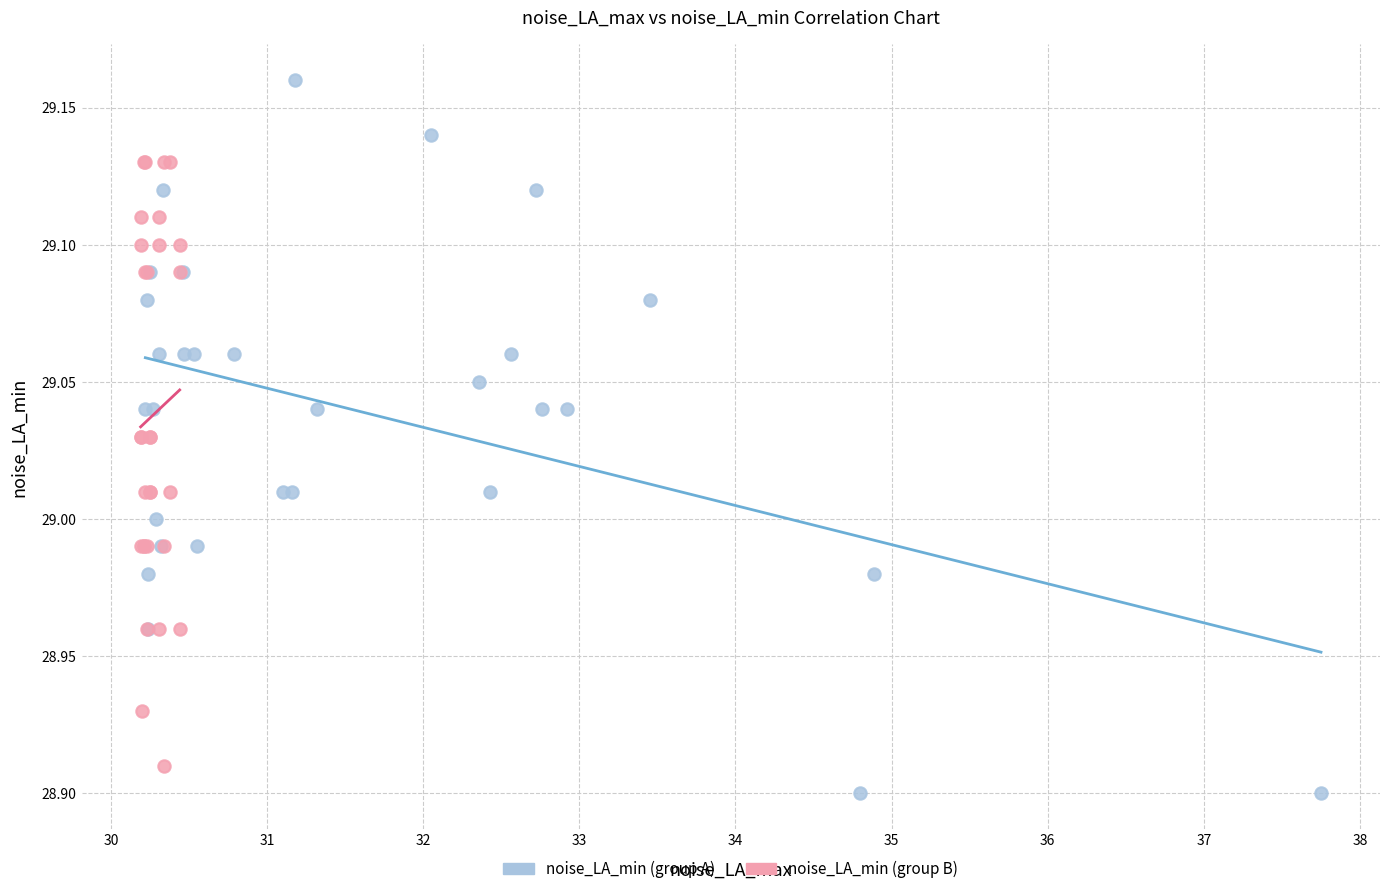

Which series has the widest spread of Y values?

noise_LA_min (group A)